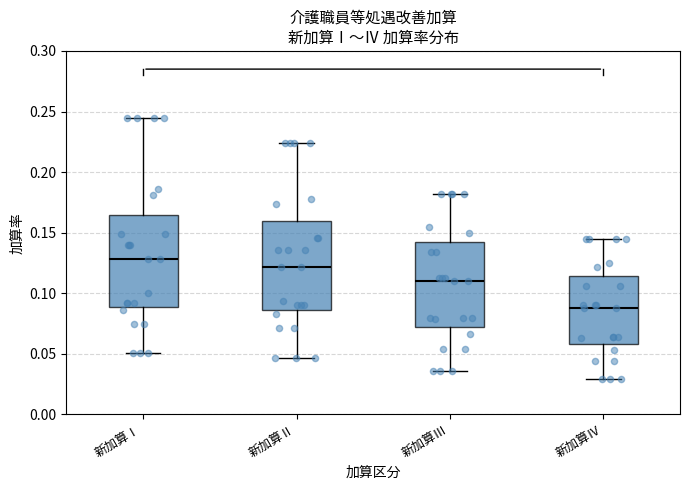

Which box has the highest median line?

新加算Ⅰ